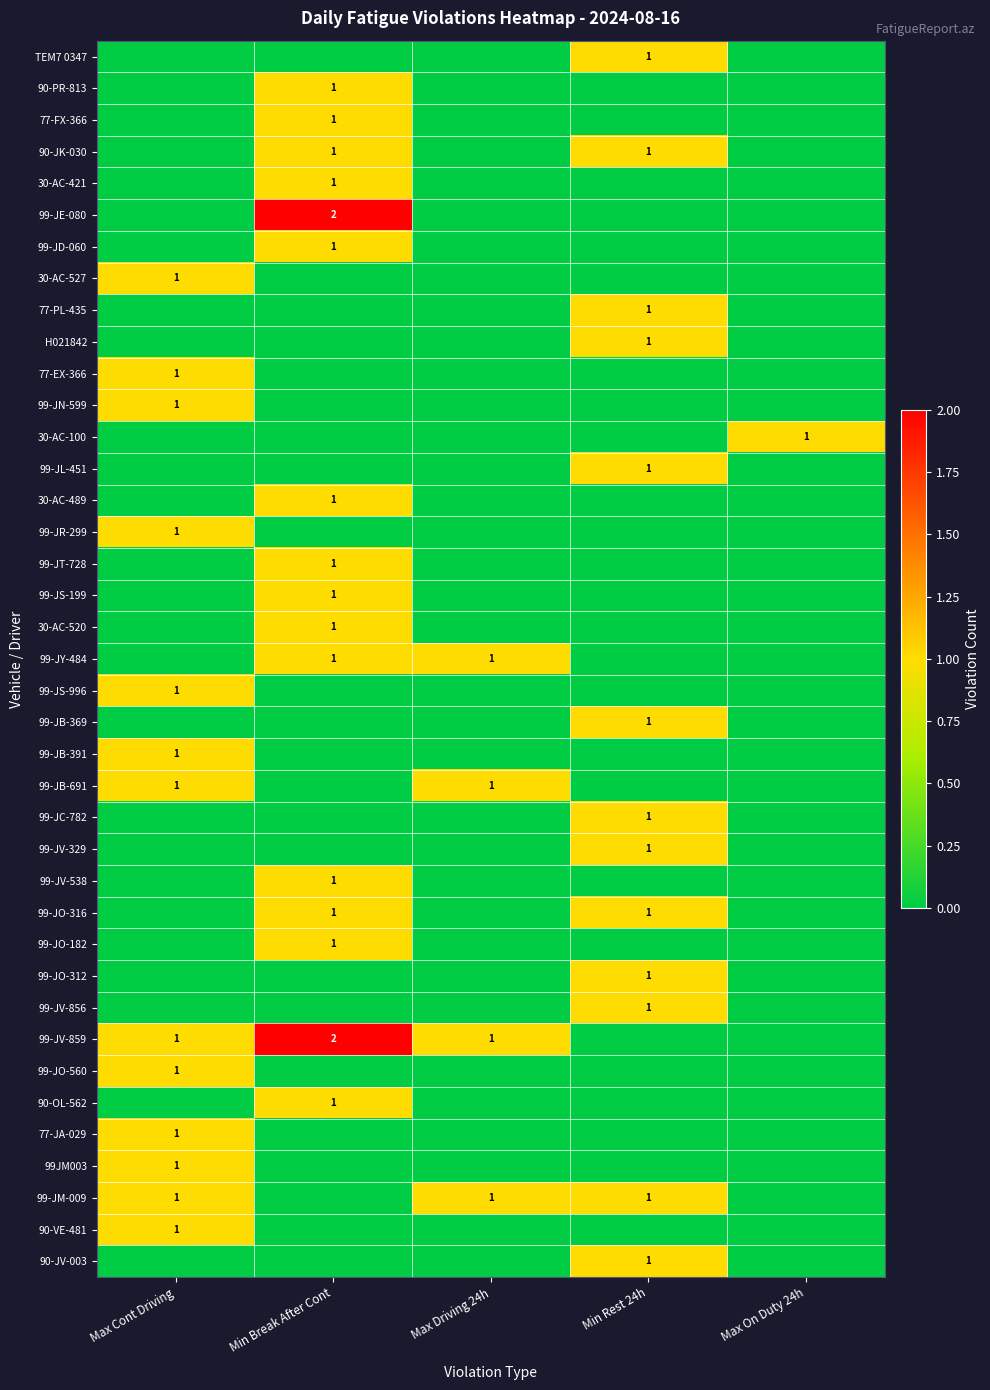

What is the spread (max minus min) of values at Max Cont Driving?

1